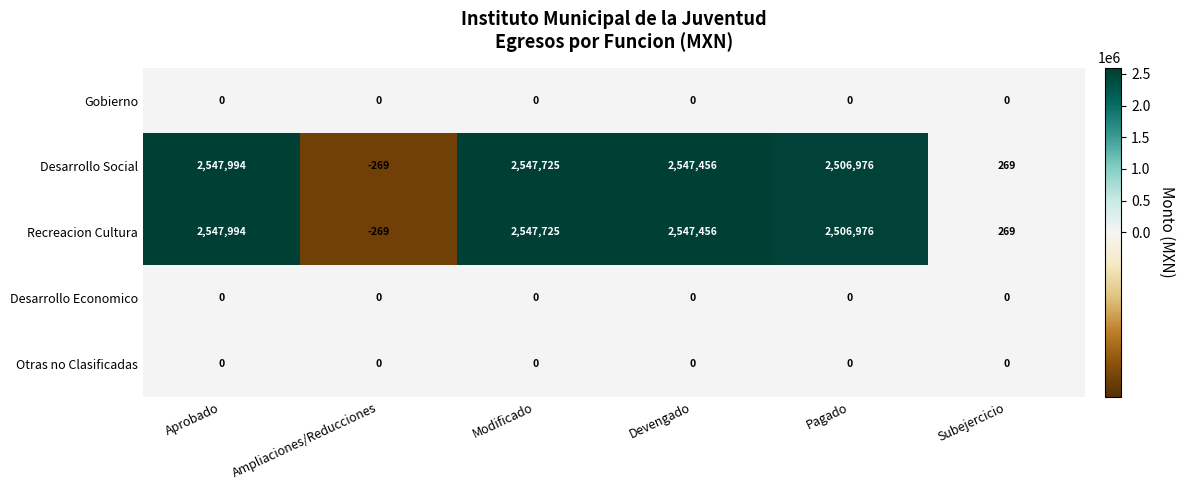

What is the spread (max minus min) of values at Ampliaciones/Reducciones?

269